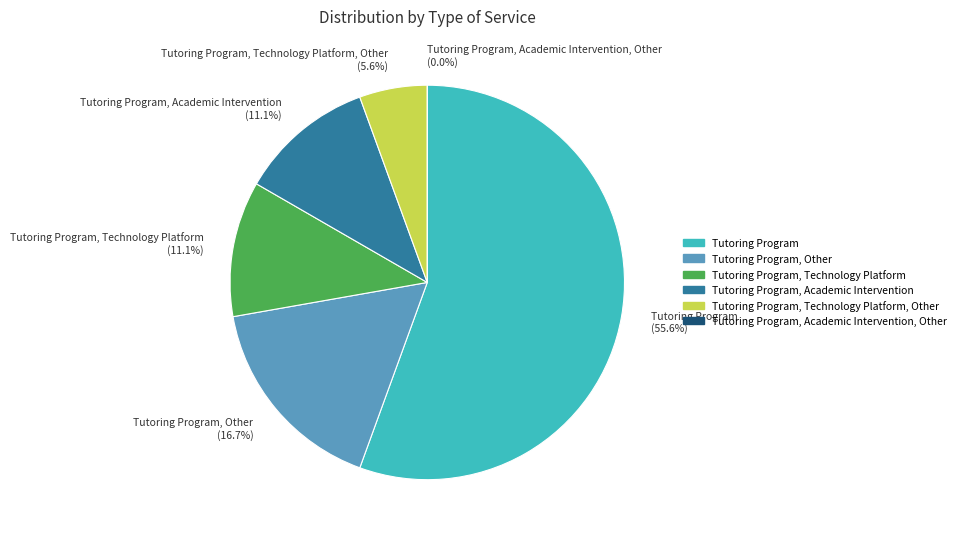

Is Tutoring Program only the majority of the pie?

Yes